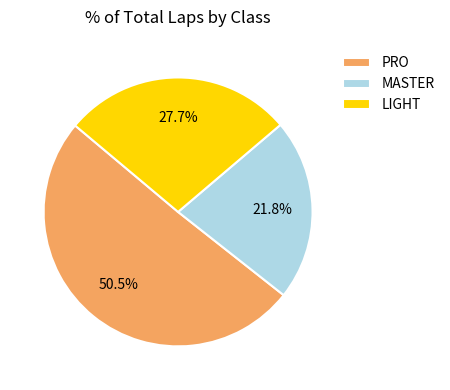

Combined, what portion of the pie is LIGHT and MASTER?

49.5%